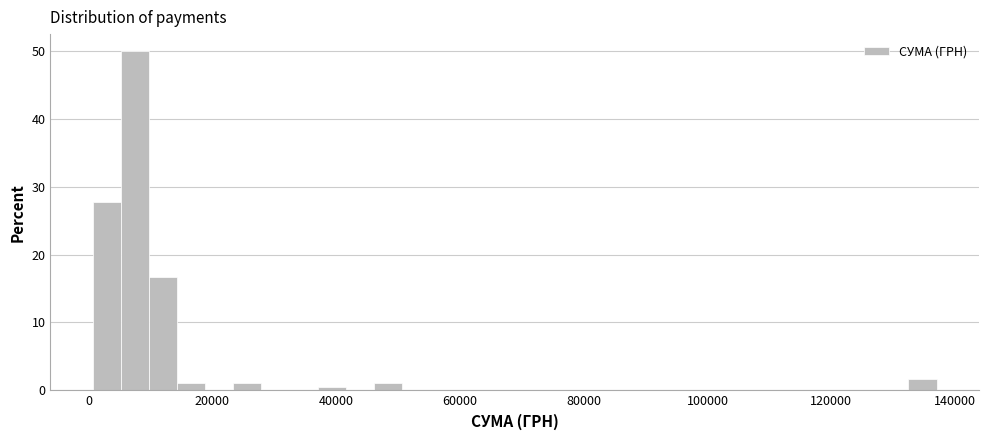

Around what value on the x-axis is the tallest bar? Give the approximate position of its centre, as read against the axis.

8000